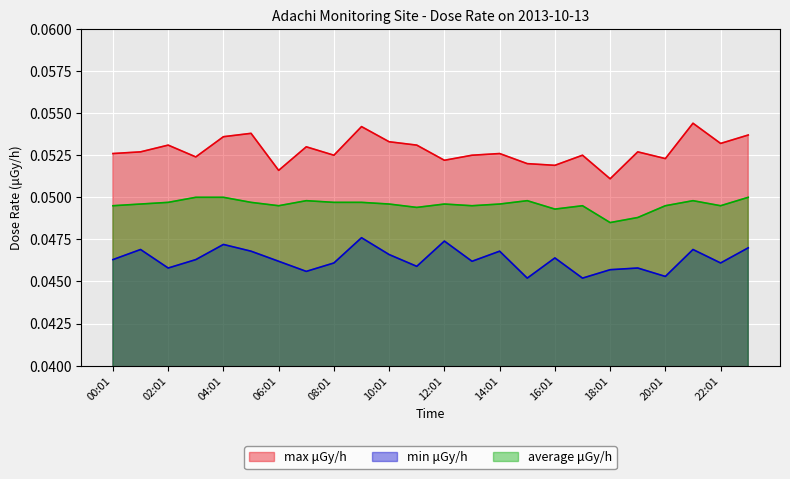

True or false: max μGy/h and average μGy/h intersect in this chart.

False